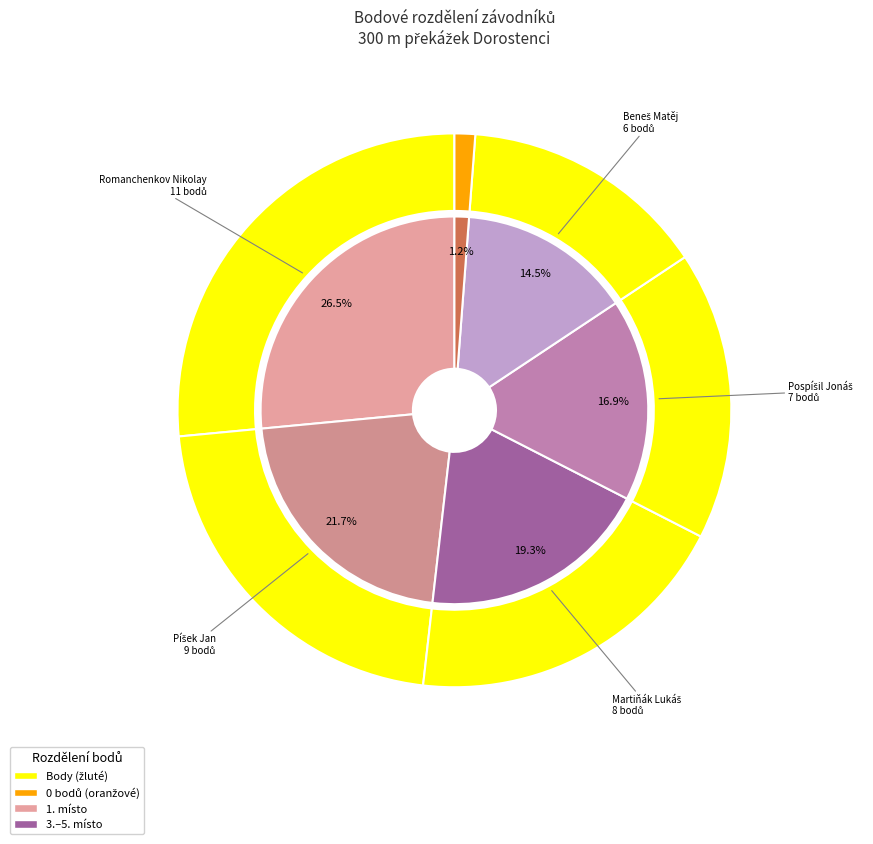

To the nearest percent, what percentage of the pie is Romanchenkov Nikolay?

27%